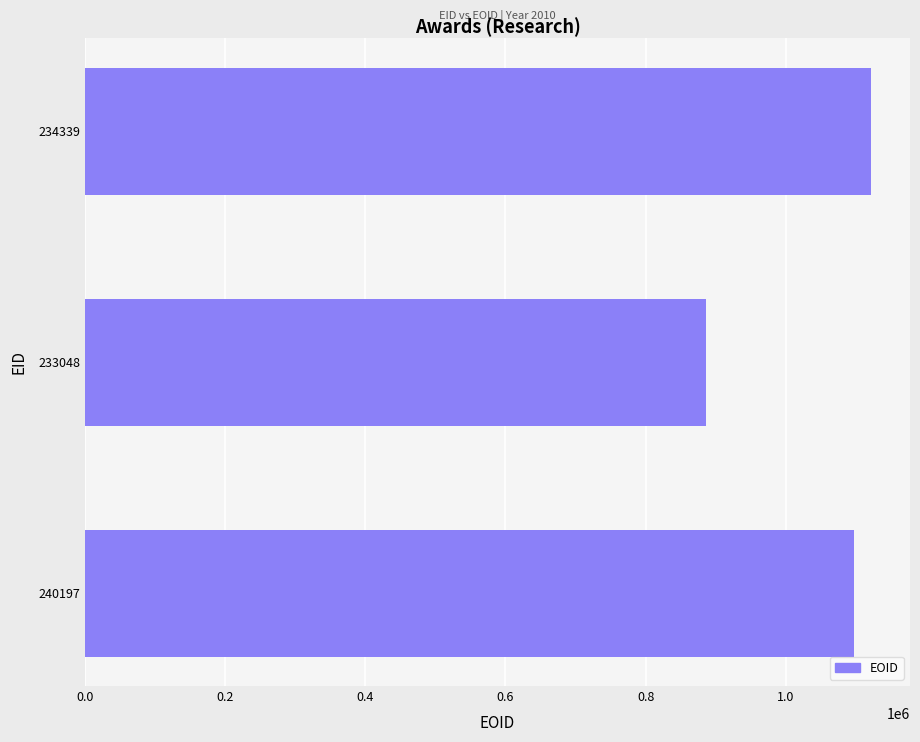

What is the change in value from 240197 to 233048?

-210383